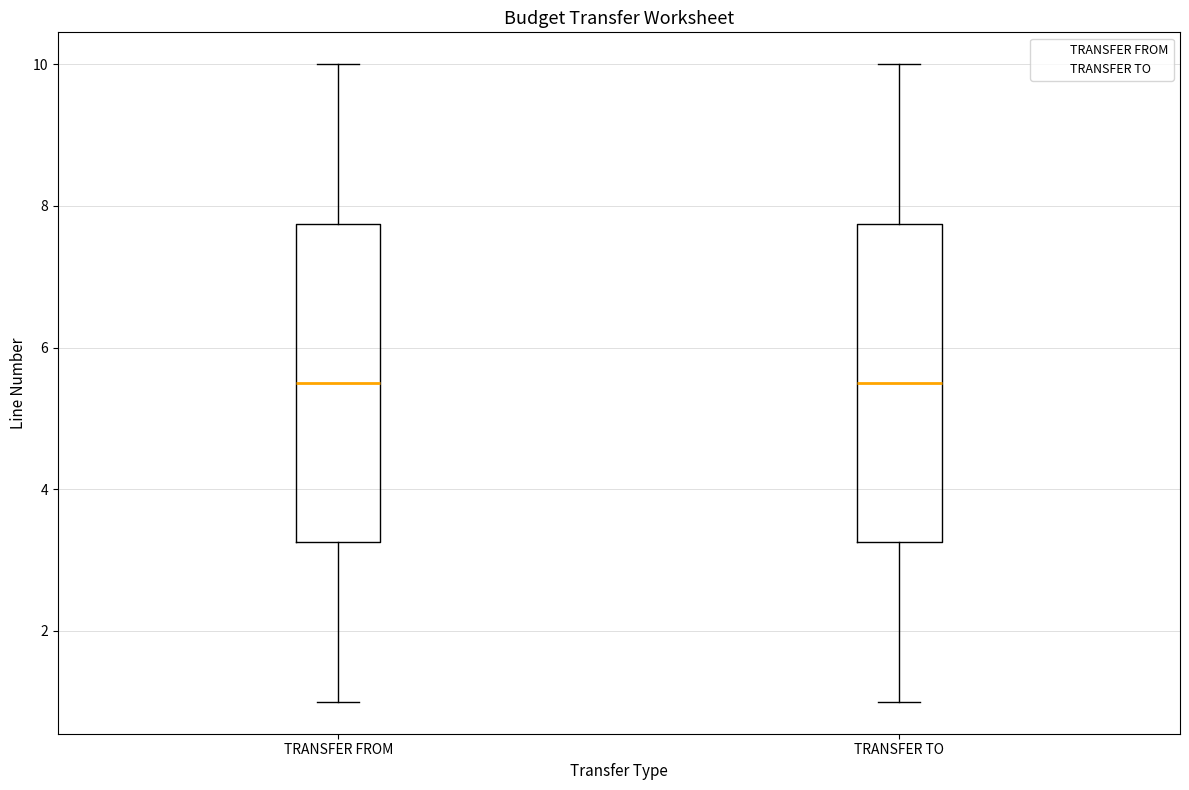

Reading left to right, transcribe this box plot: for each box, give where its median line is, the range the box spans, and where its two whiskers end, as read against the y-axis. The values are not printed on the chart, so give them approximately, as read against the axis.

TRANSFER FROM: median 5.6, box 3.2 to 7.8, whiskers 1.0 to 10.0
TRANSFER TO: median 5.6, box 3.2 to 7.8, whiskers 1.0 to 10.0